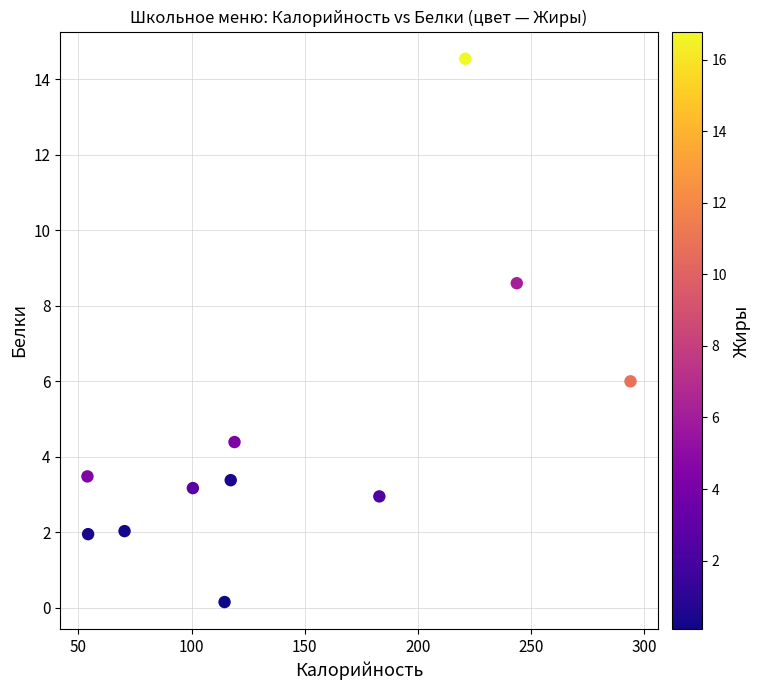

What Y value in the scatter plot is closest to 7?

6.0